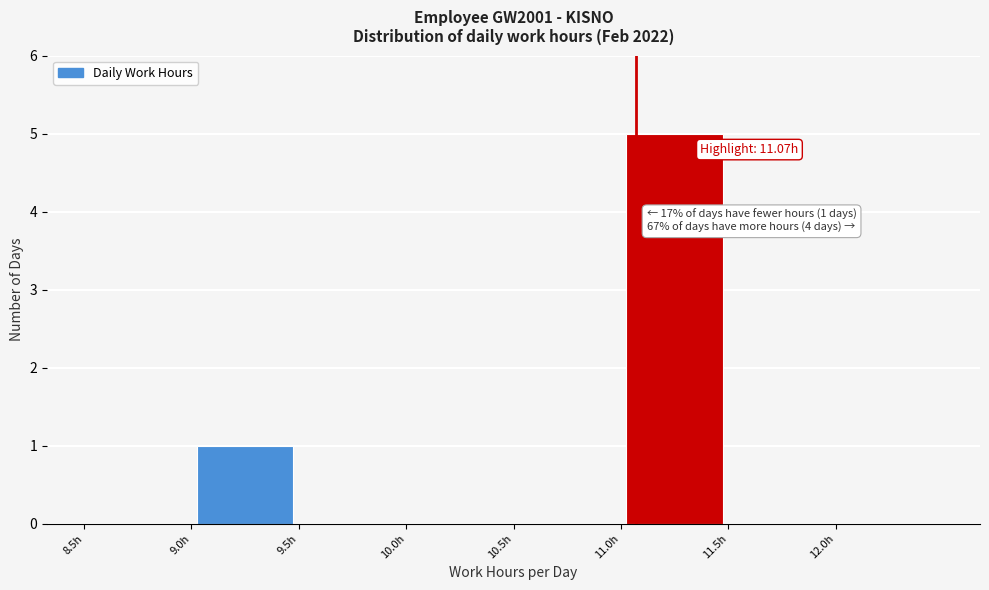

Which range on the x-axis has the tallest bar?

11.0 to 11.5